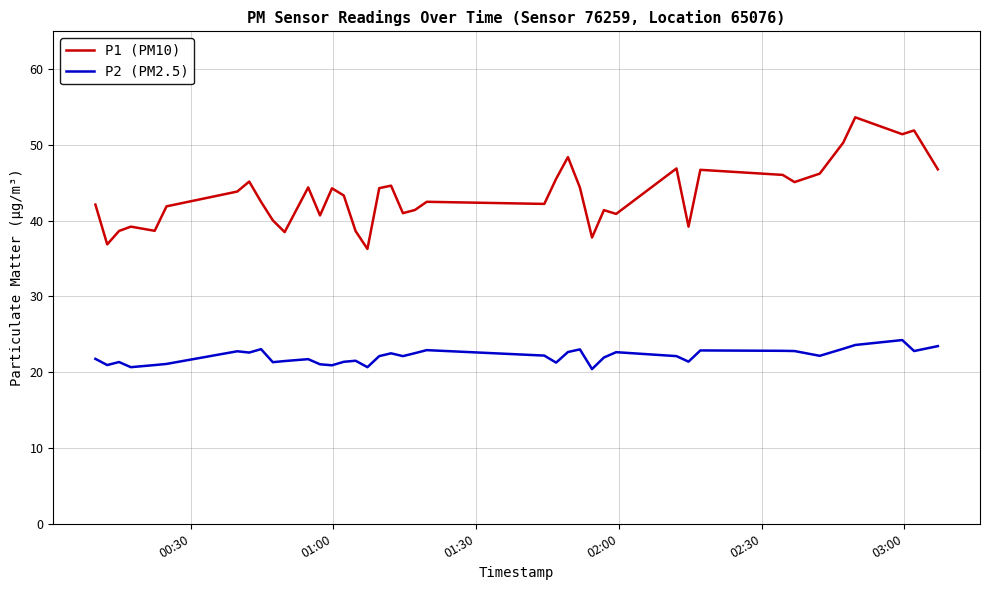

What is the difference between the maximum and minimum values in the P1 (PM10) series?

17.4